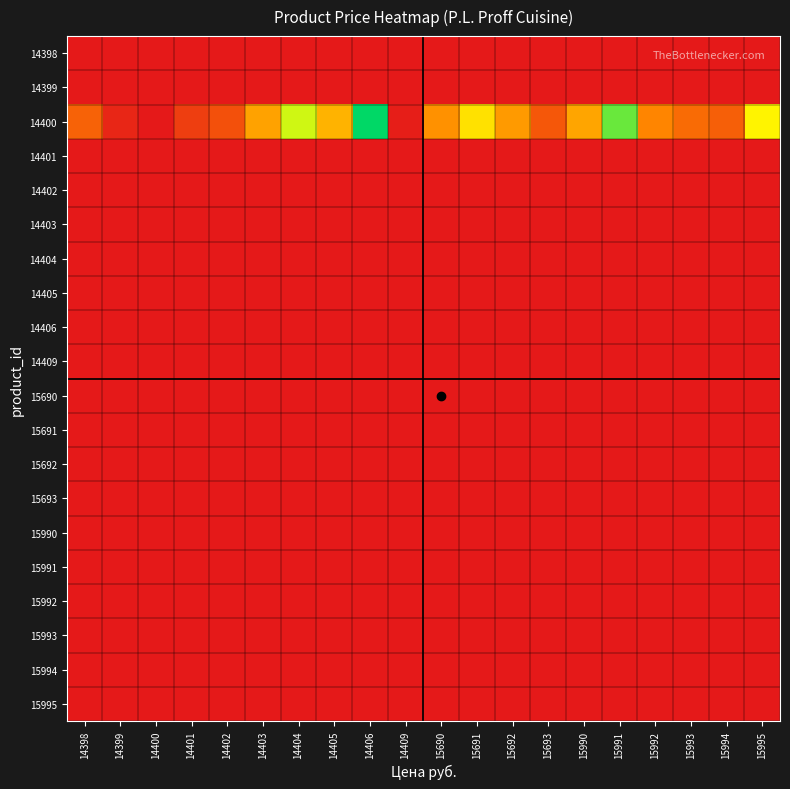

Which category has the lowest value across all series?

14400